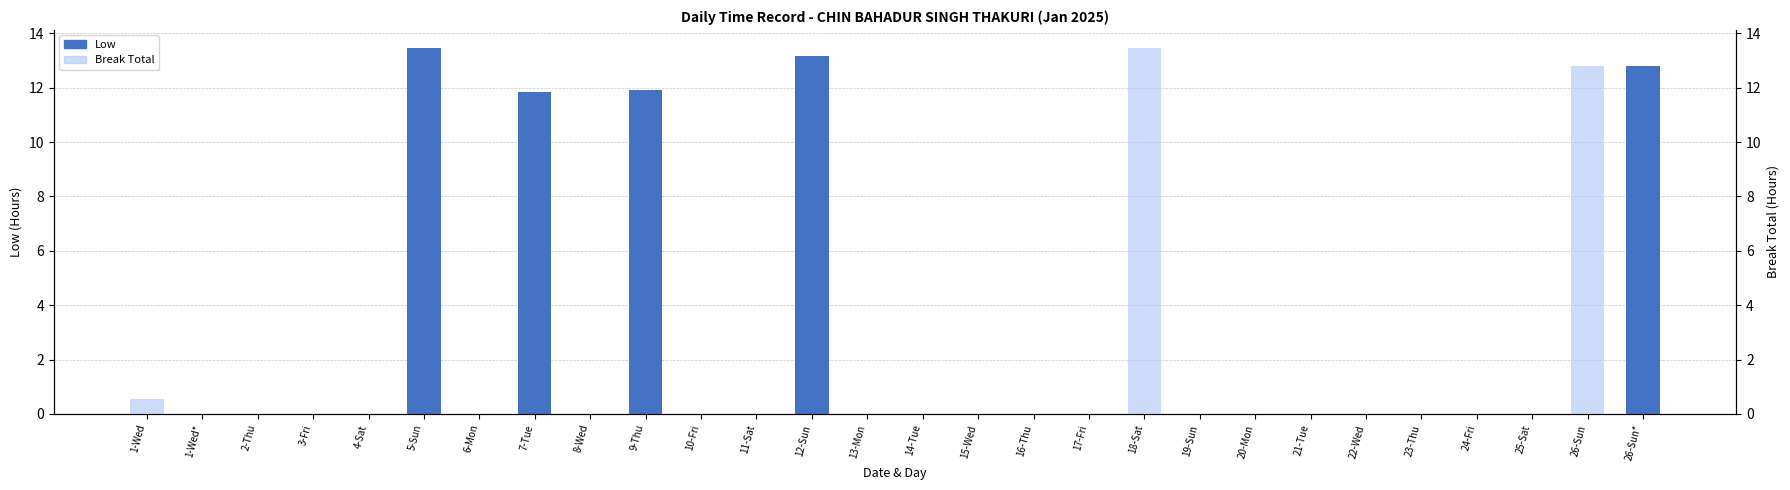

How many values in Low are above zero?

5